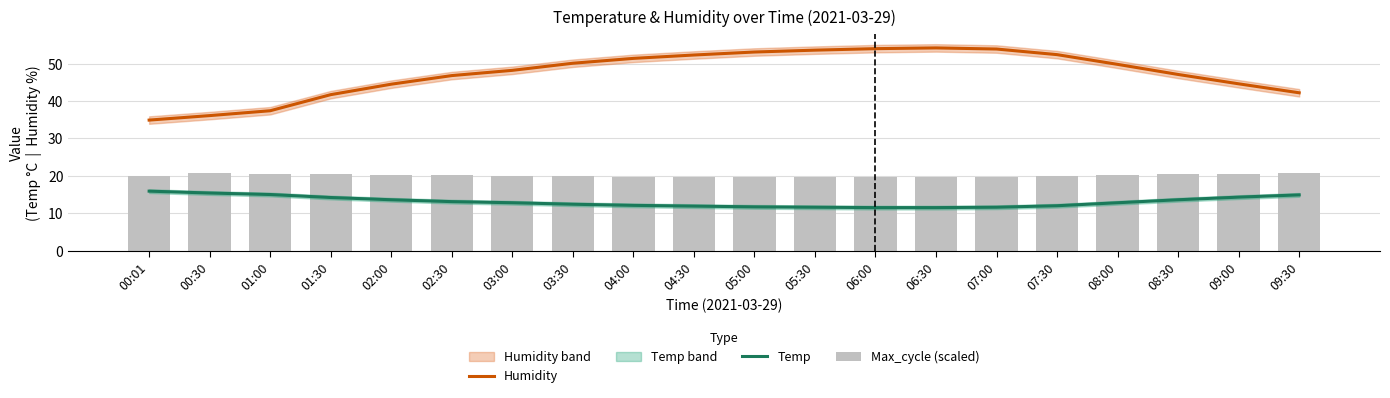

What is the average value of the Humidity series?

47.4